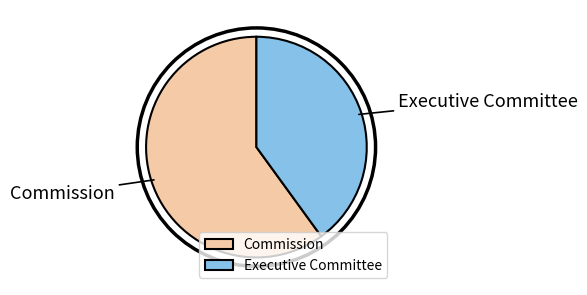

Is the sum of Executive Committee and Commission greater than half?

Yes